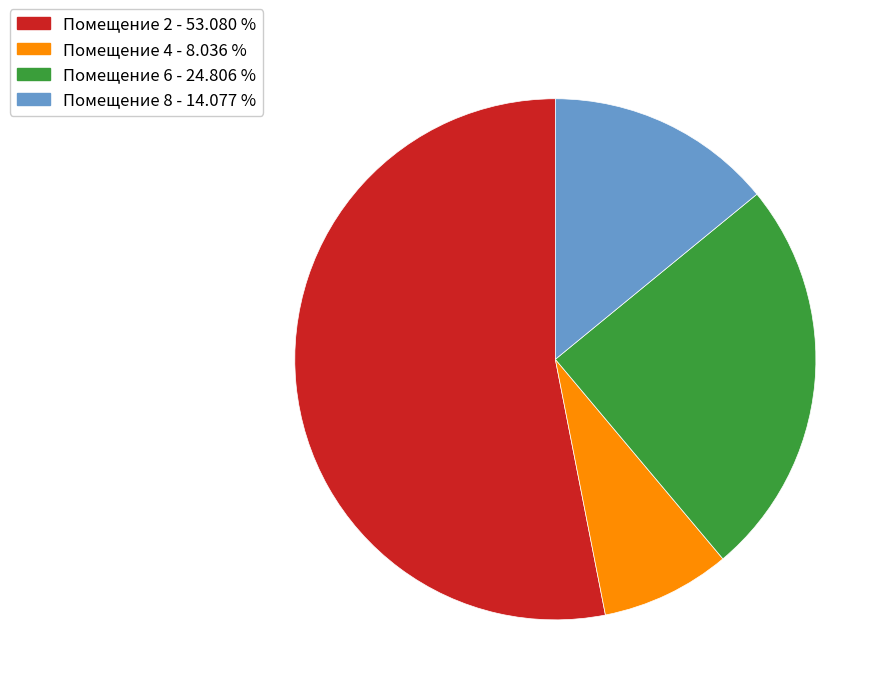

Is there any slice that represents more than half of the pie?

Yes